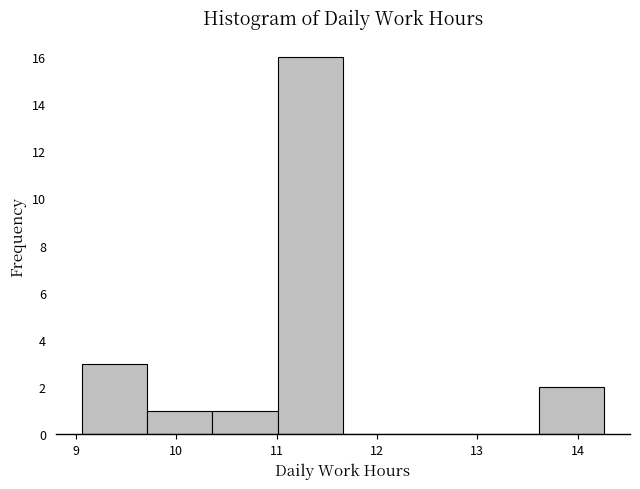

Reading left to right, list every bar in this chart as the range it spans on the x-axis followed by its height. Neither the bar edges nor the heights are printed on the chart, so give them approximately, as read against the axes.

9.06 to 9.71: 3
9.71 to 10.36: 1
10.36 to 11.01: 1
11.01 to 11.66: 16
11.66 to 12.31: 0
12.31 to 12.96: 0
12.96 to 13.61: 0
13.61 to 14.26: 2